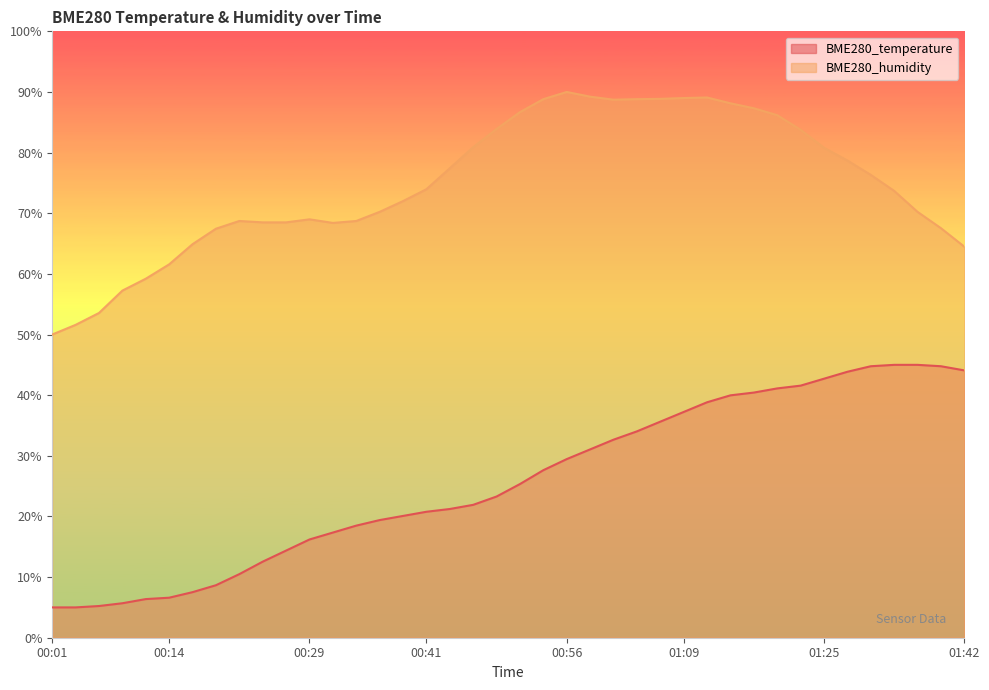

Where does the BME280_humidity series first go above 73?

00:41